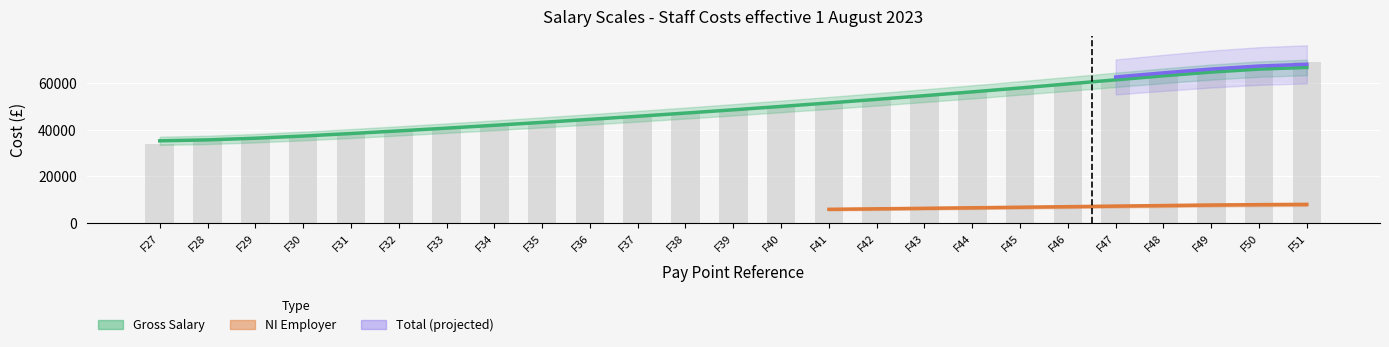

Where does the NI E'er series first go above 48438?

F39